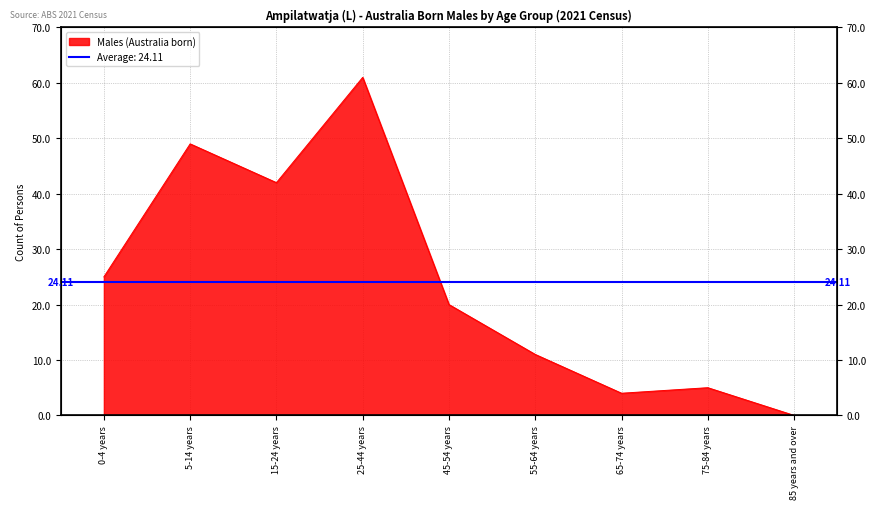

What is the change in value from 0-4 years to 15-24 years?

+17